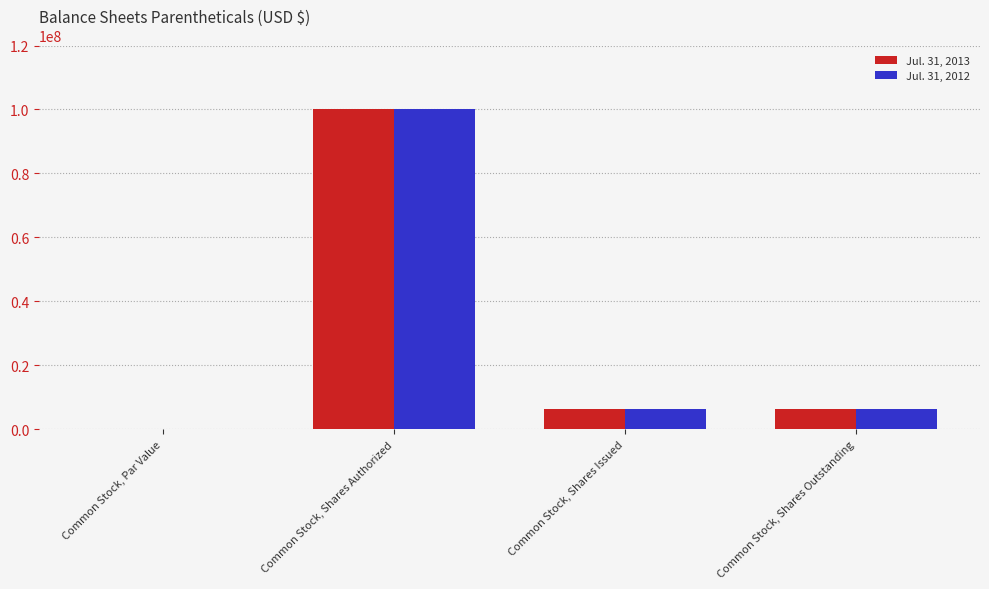

What is the total value across all series at Common Stock, Shares Authorized?

200000000.0